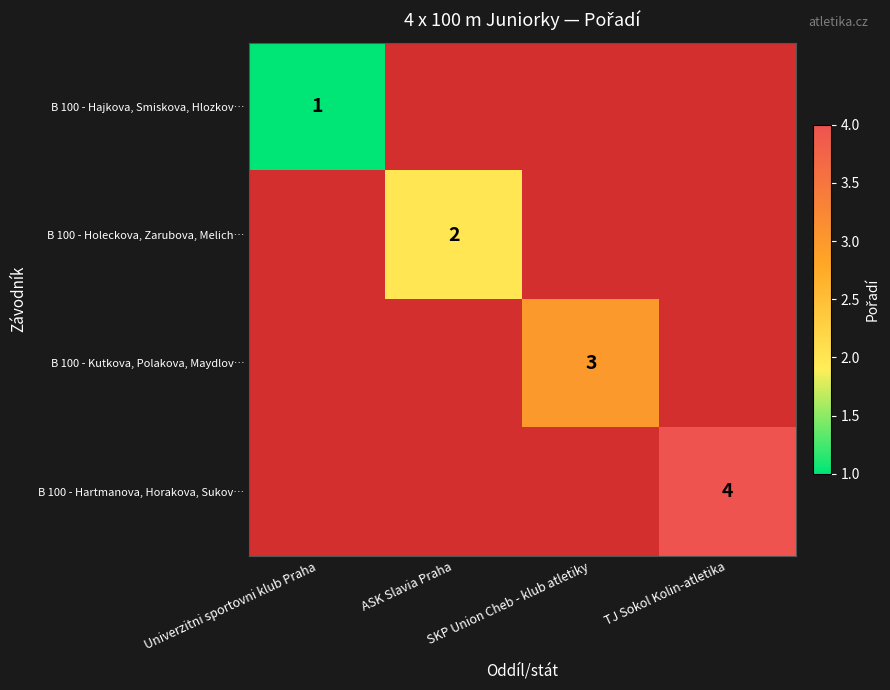

At which label is B 100 - Hajkova, Smiskova, Hlozkov… closest to 1?

Univerzitni sportovni klub Praha